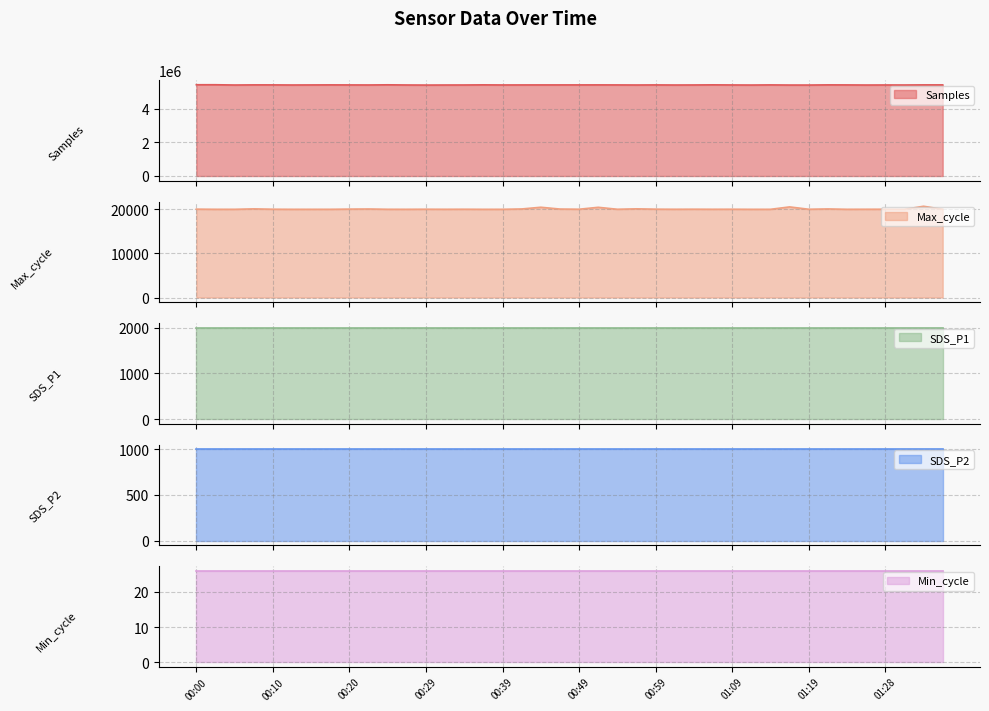

Which has a higher value, 01:09 or 00:20?

00:20